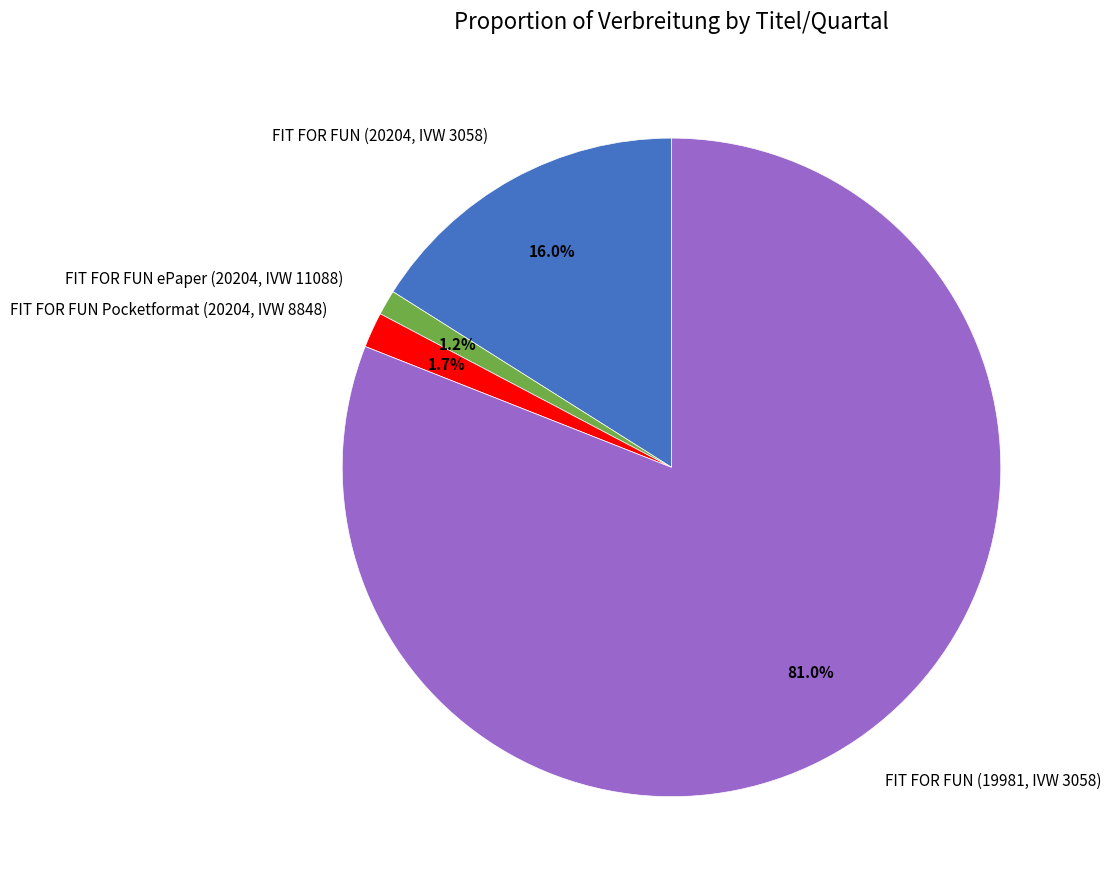

To the nearest percent, what is the difference between the largest and smallest slice percentages?

80%